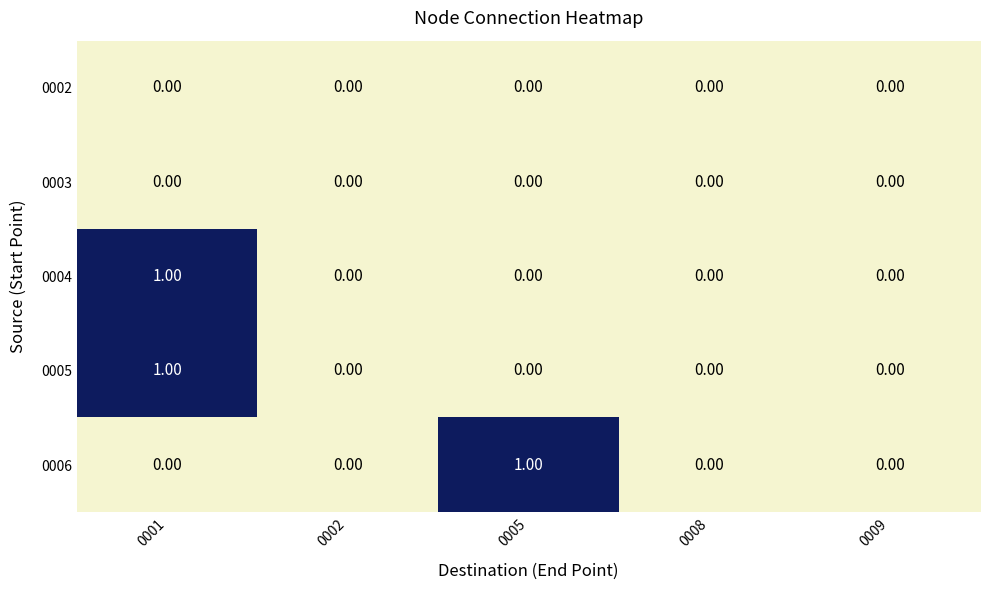

Which series changed the most between 0005 and 0008?

0006